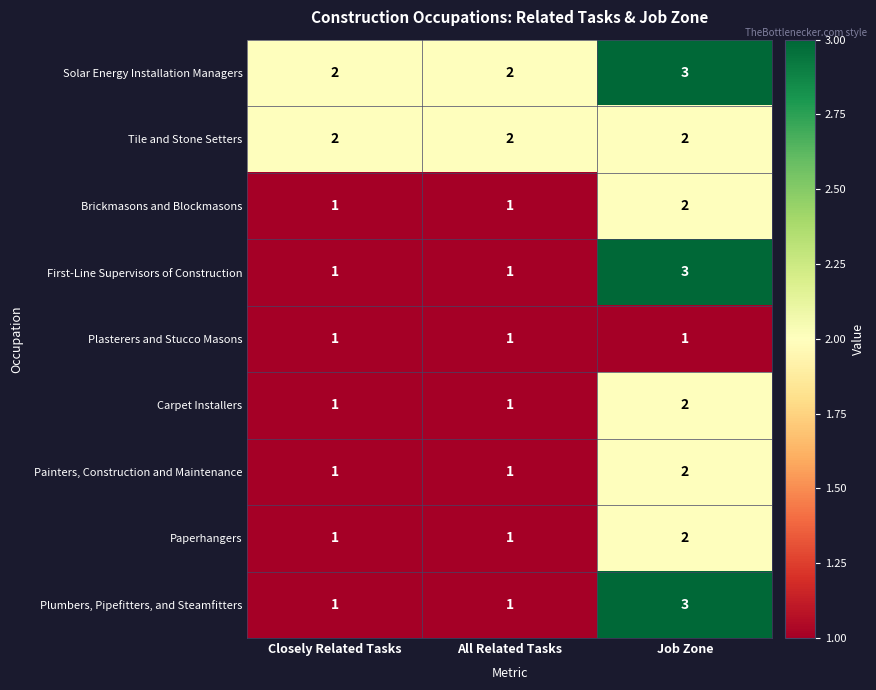

Reading right to left, what are all the values shown in this chart?

Solar Energy Installation Managers: 3	2	2
Tile and Stone Setters: 2	2	2
Brickmasons and Blockmasons: 2	1	1
First-Line Supervisors of Construction: 3	1	1
Plasterers and Stucco Masons: 1	1	1
Carpet Installers: 2	1	1
Painters, Construction and Maintenance: 2	1	1
Paperhangers: 2	1	1
Plumbers, Pipefitters, and Steamfitters: 3	1	1